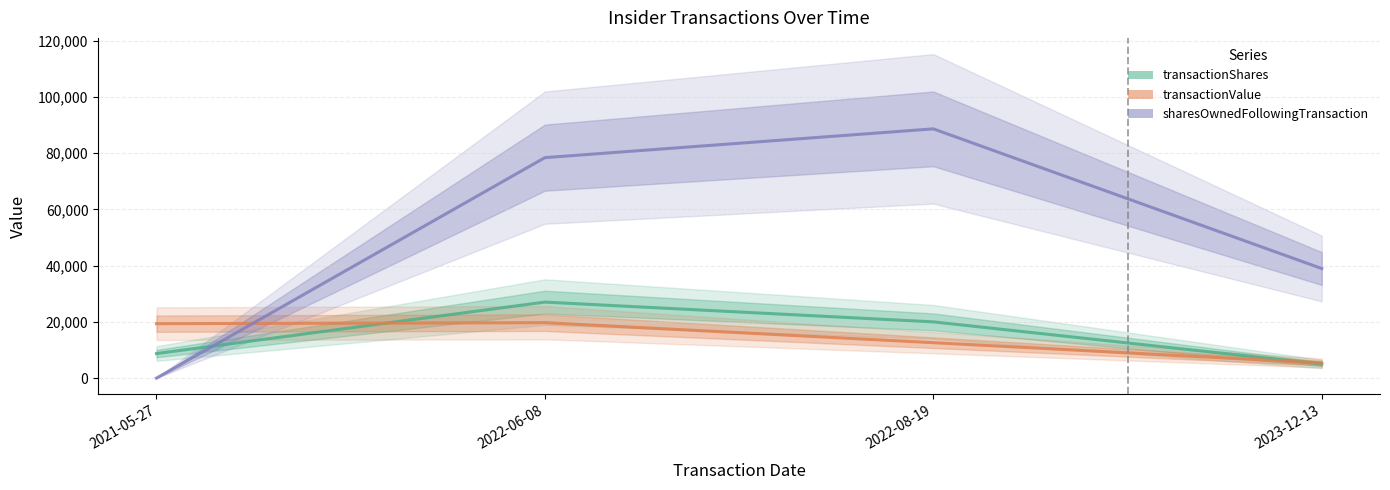

Does the chart display data point markers on the line(s)?

No